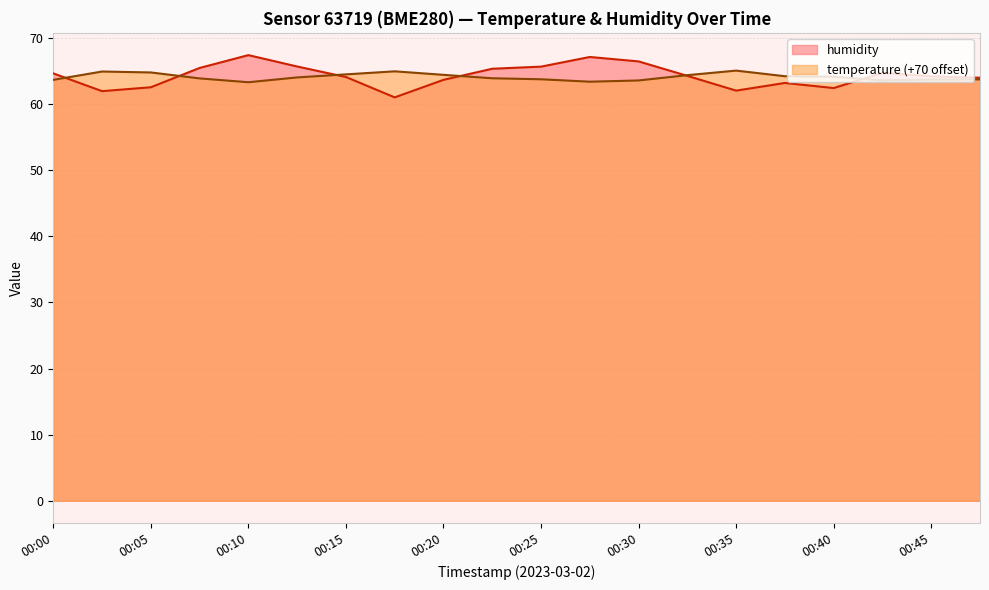

After their last crossing, which series has the higher values: temperature or humidity?

humidity